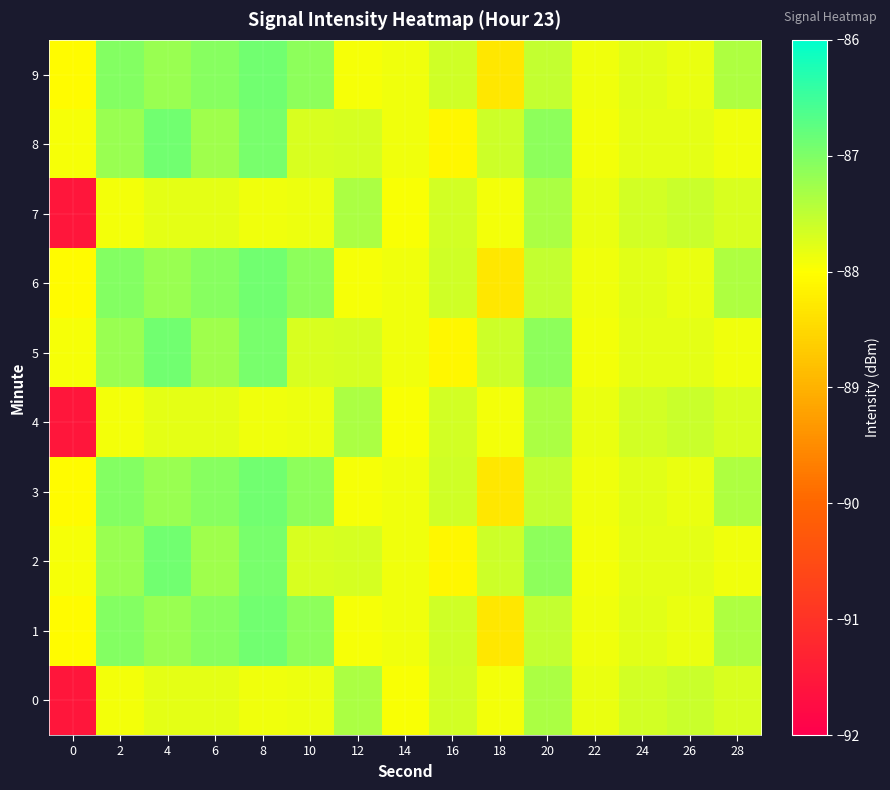

What is the spread (max minus min) of values at 0?

3.6